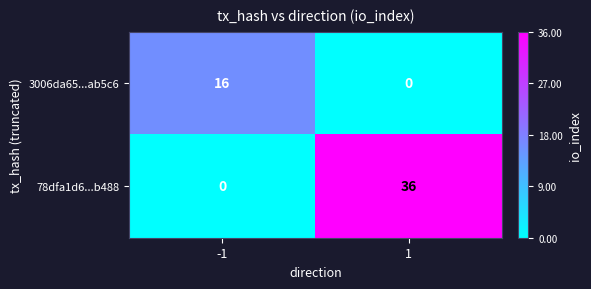

What is the maximum value for 3006da65...ab5c6?

16